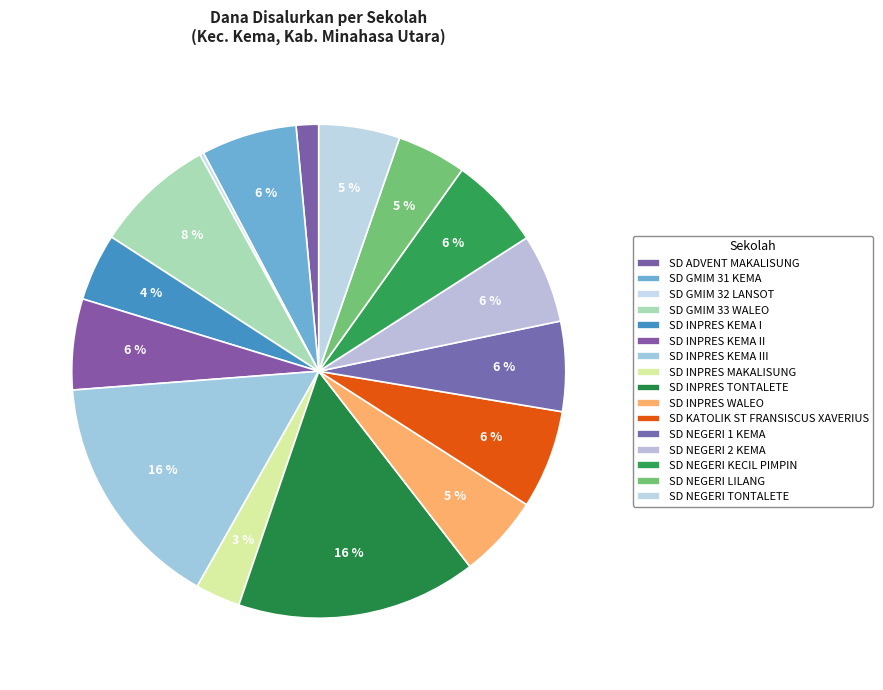

Which category has the biggest portion of the pie?

SD INPRES TONTALETE